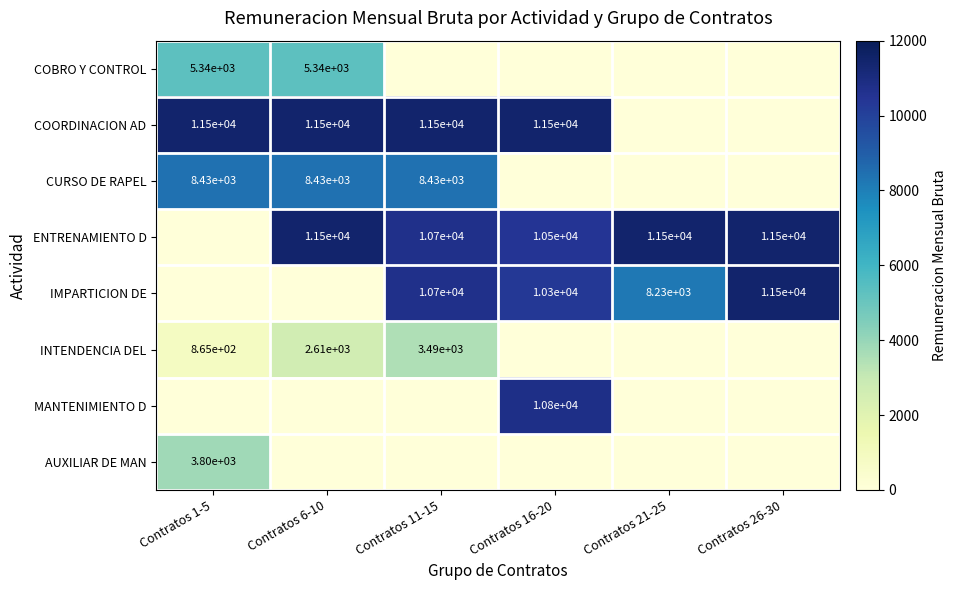

Is it true that ENTRENAMIENTO D equals 11500 at Contratos 26-30?

True